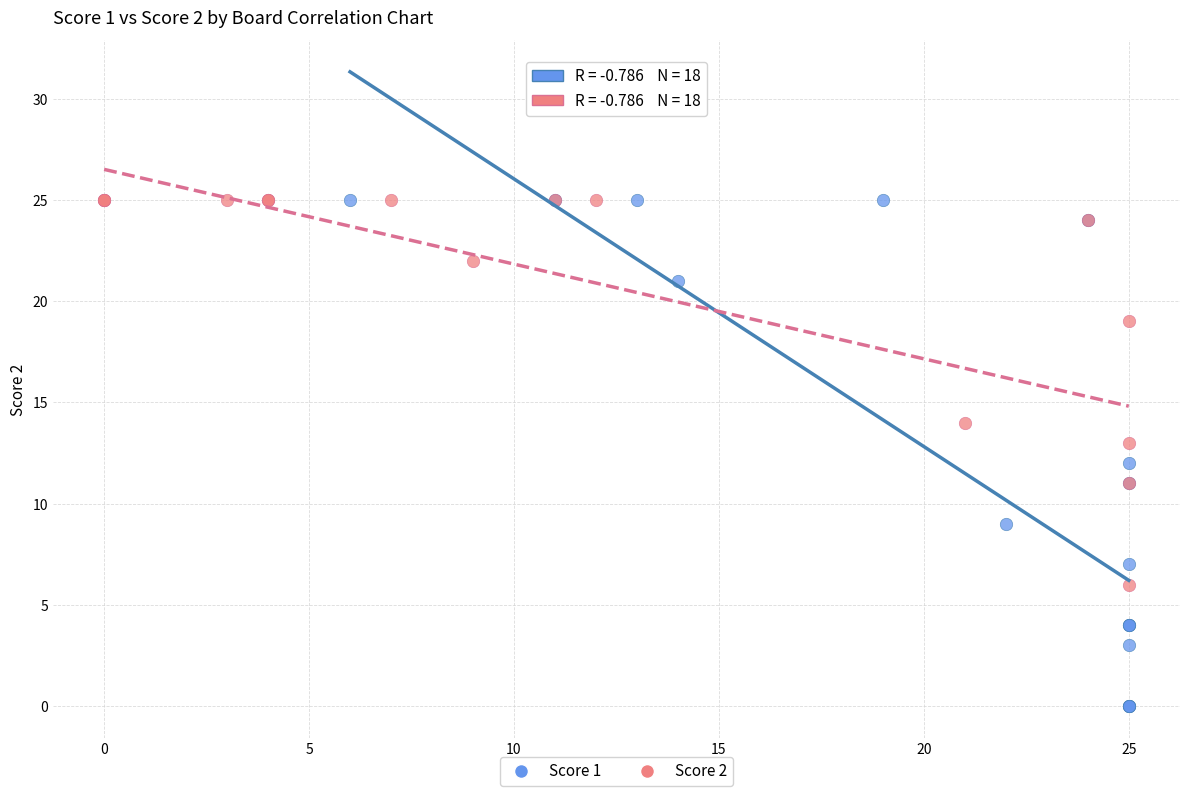

Which series reaches the minimum Y coordinate?

Score 1